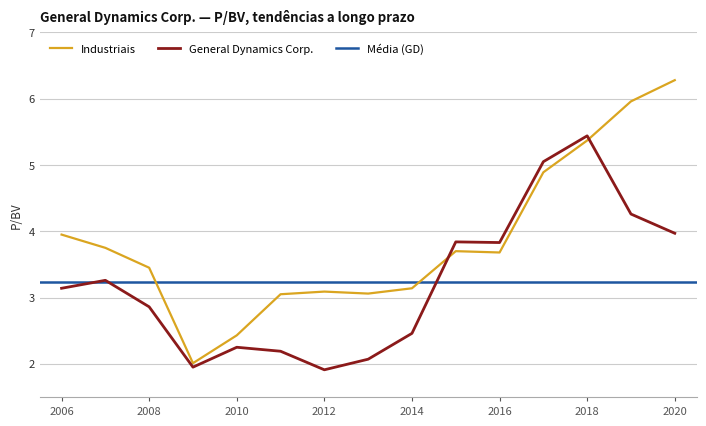

Is it true that Industriais equals 5.4 at 2018?

True